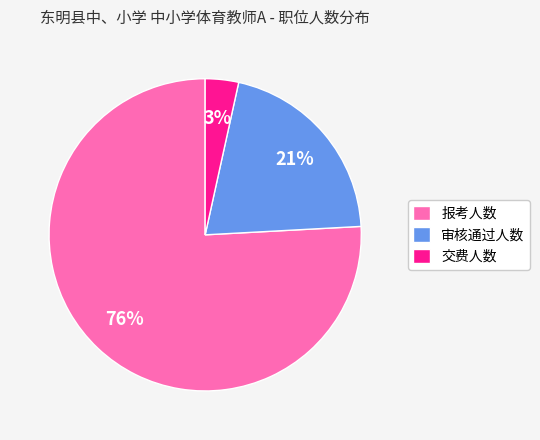

How many slices are in this pie chart?

3